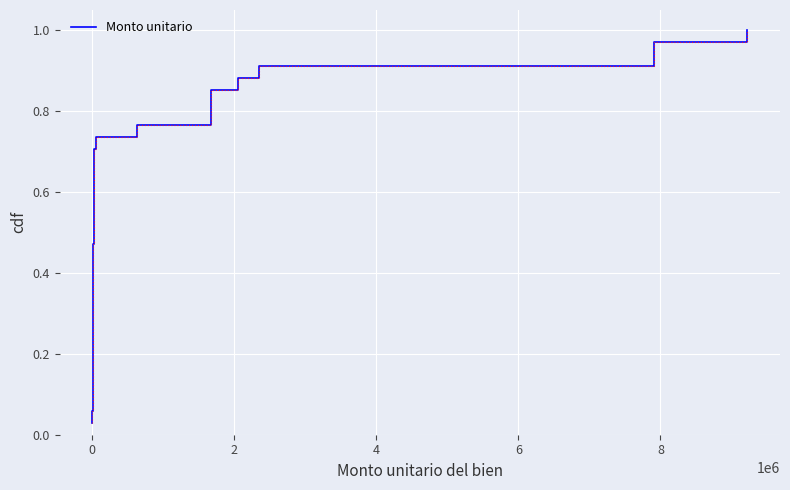

Between 32 and 30, which is larger?

32